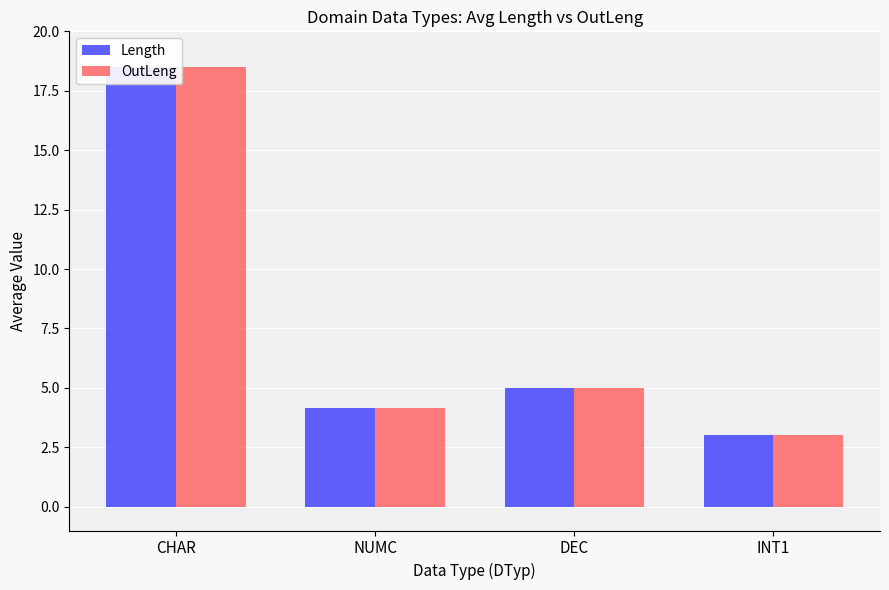

At CHAR, list the series in order from smallest to largest.

Length, OutLeng